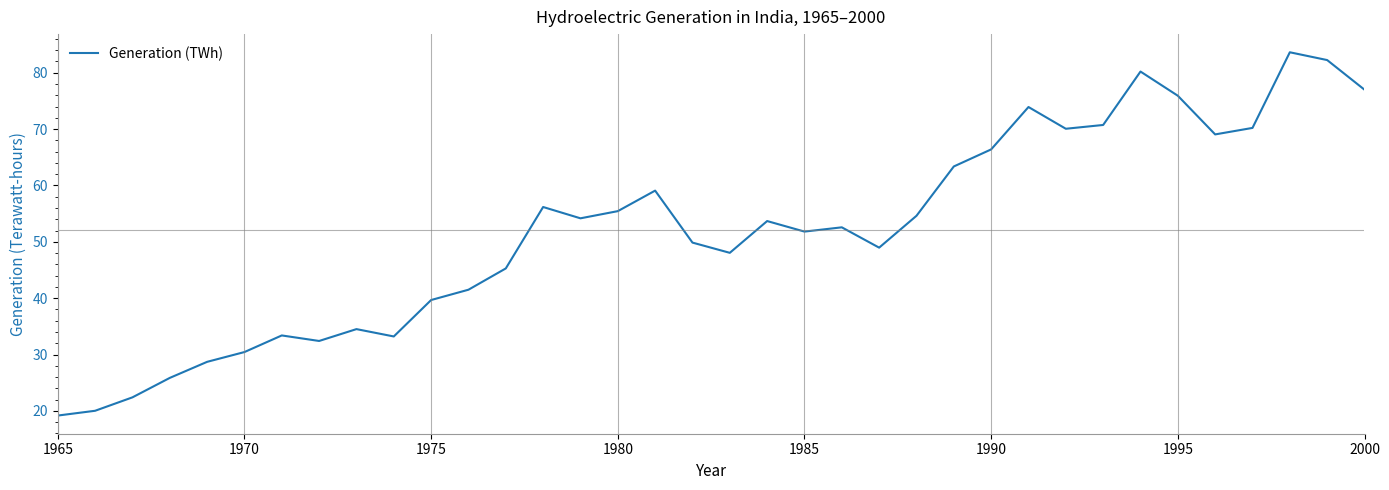

True or false: there are more than 0 points higher than both neighbors.

True